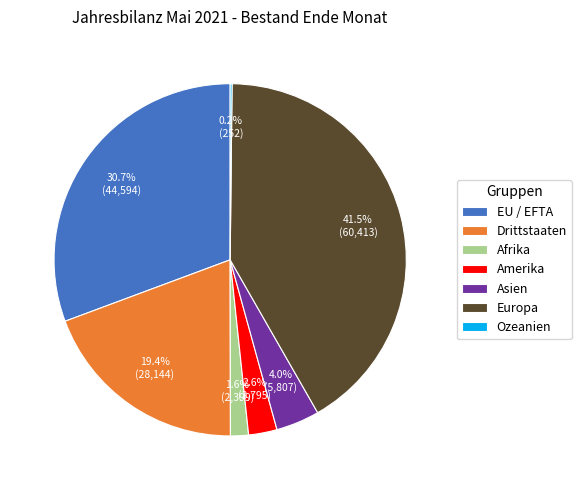

Which slice is the largest?

Europa